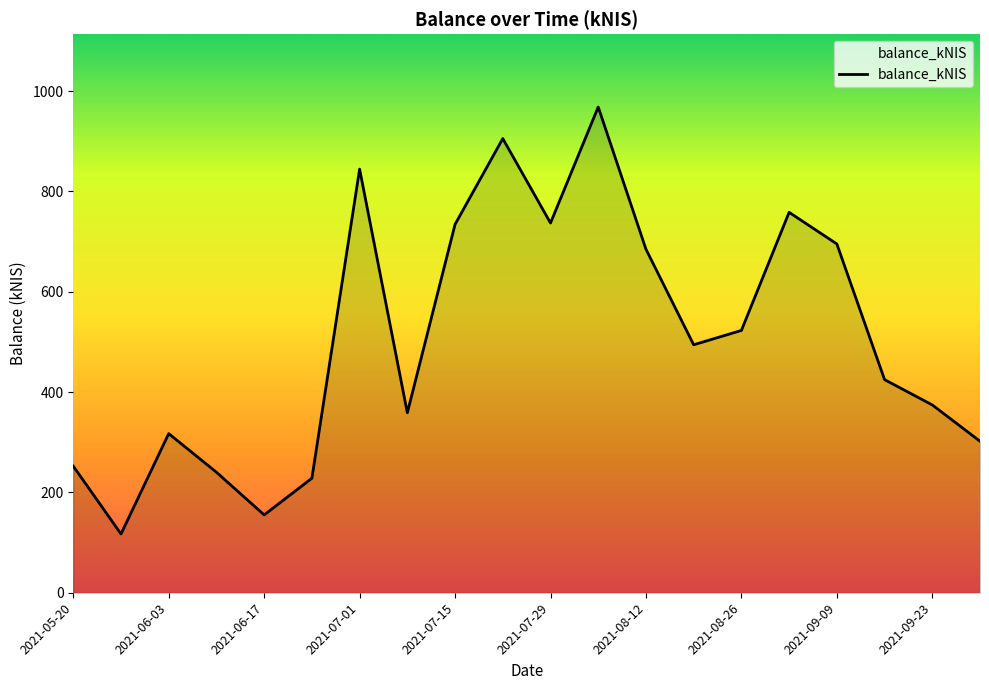

What is the greatest value displayed?

968.1